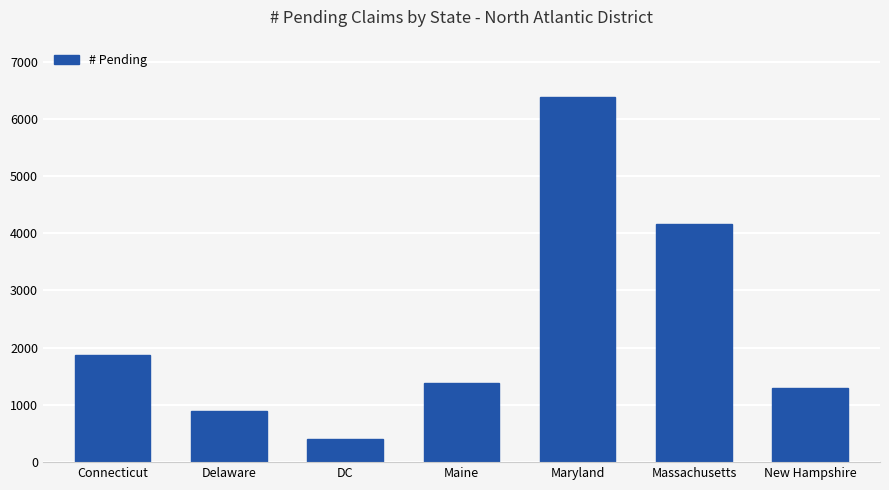

List the labels in order of value, largest first.

Maryland, Massachusetts, Connecticut, Maine, New Hampshire, Delaware, DC